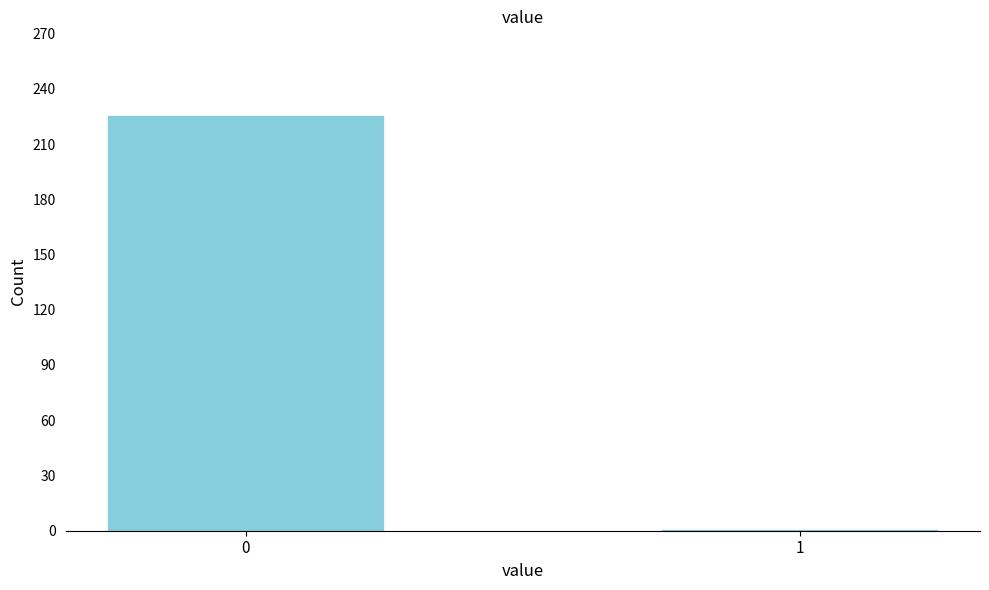

Reading left to right, what are all the values shown in this chart?

226	1